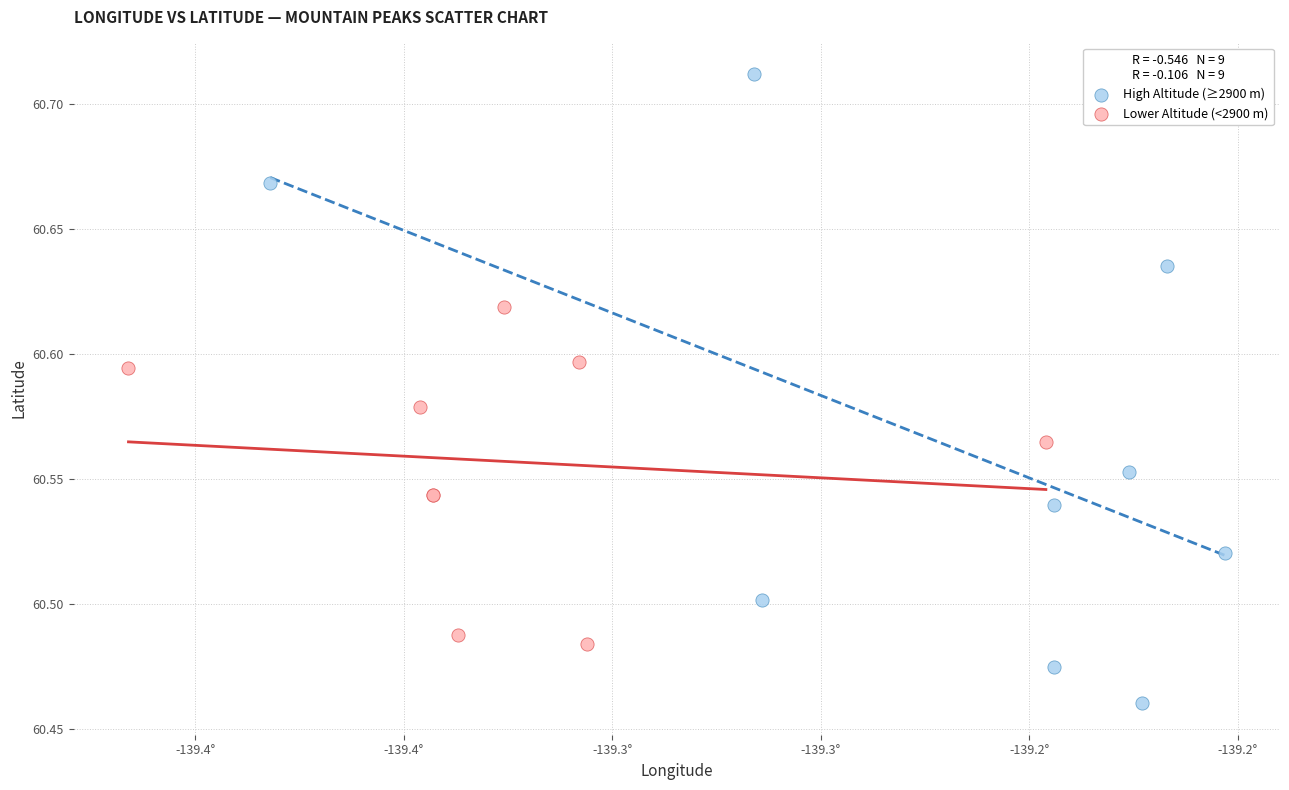

Which series contains the lowest Y value?

High Altitude (≥2900 m)